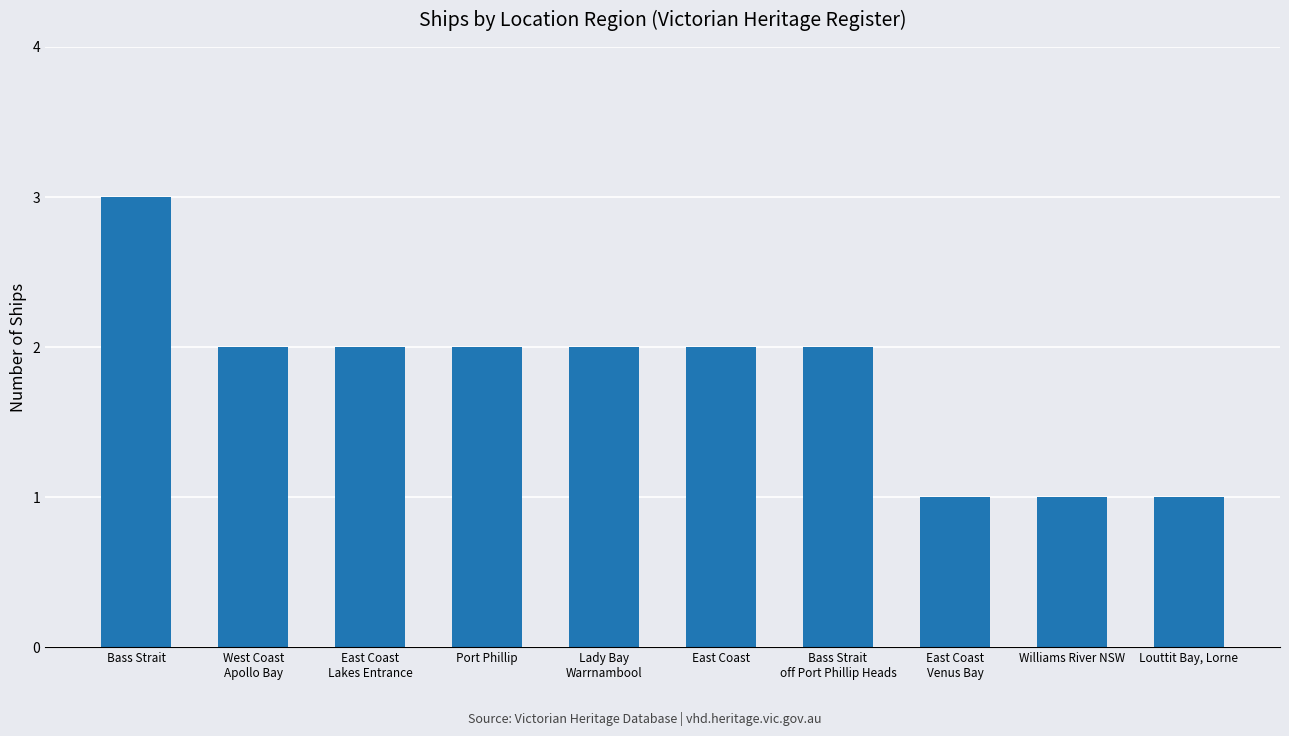

Reading right to left, list all the values displayed in this chart.

Louttit Bay, Lorne=1	Williams River NSW=1	East Coast
Venus Bay=1	Bass Strait
off Port Phillip Heads=2	East Coast=2	Lady Bay
Warrnambool=2	Port Phillip=2	East Coast
Lakes Entrance=2	West Coast
Apollo Bay=2	Bass Strait=3